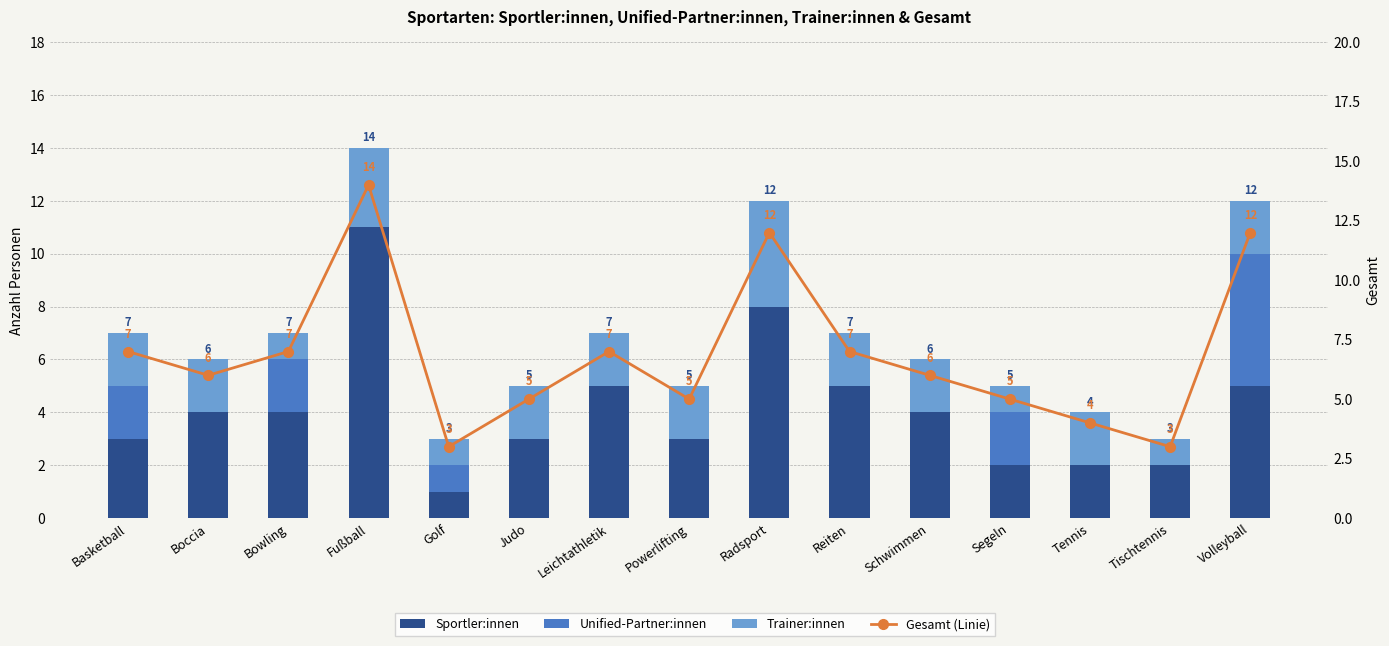

Rank the categories by Unified-Partner:innen value from lowest to highest.

Boccia, Fußball, Judo, Leichtathletik, Powerlifting, Radsport, Reiten, Schwimmen, Tennis, Tischtennis, Golf, Basketball, Bowling, Segeln, Volleyball